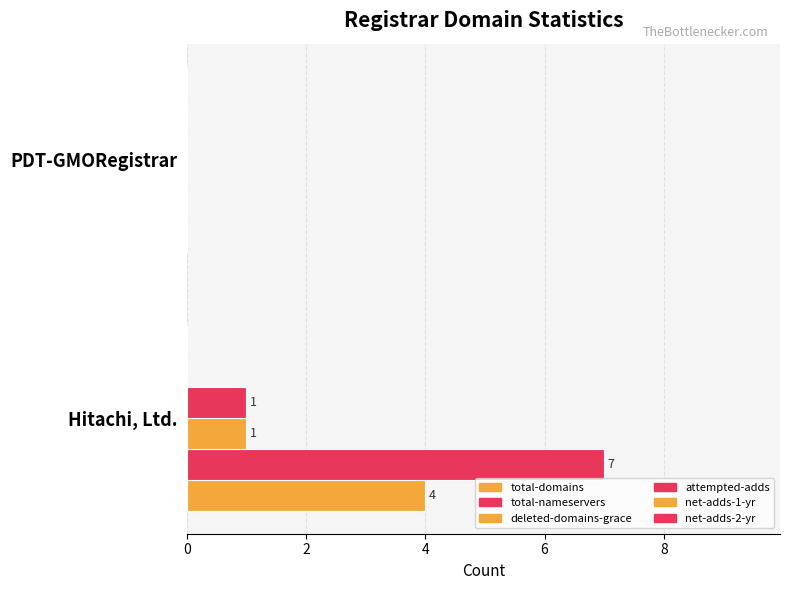

Count the number of categories in the chart.

2